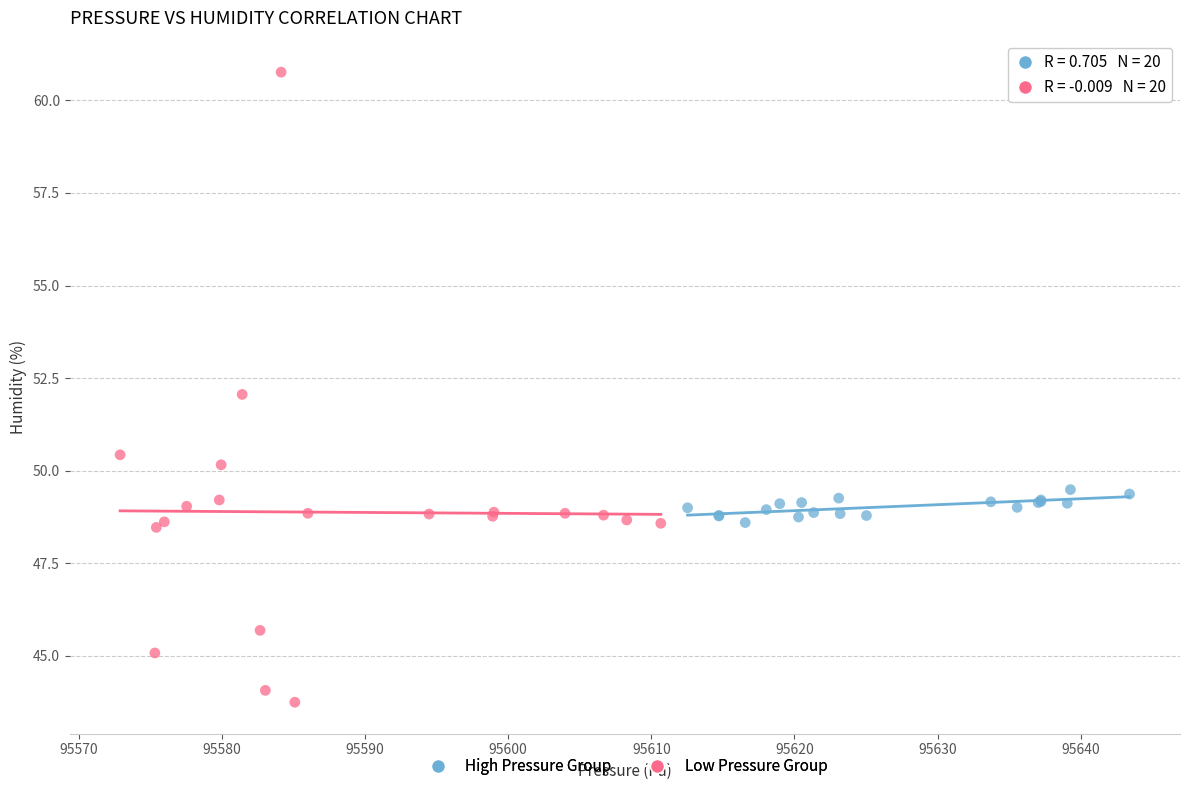

Which series contains the highest Y value?

Low Pressure Group